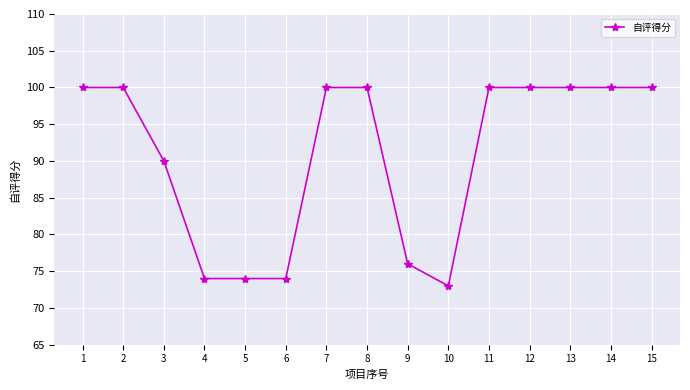

True or false: the data shows 73 at 10.

True